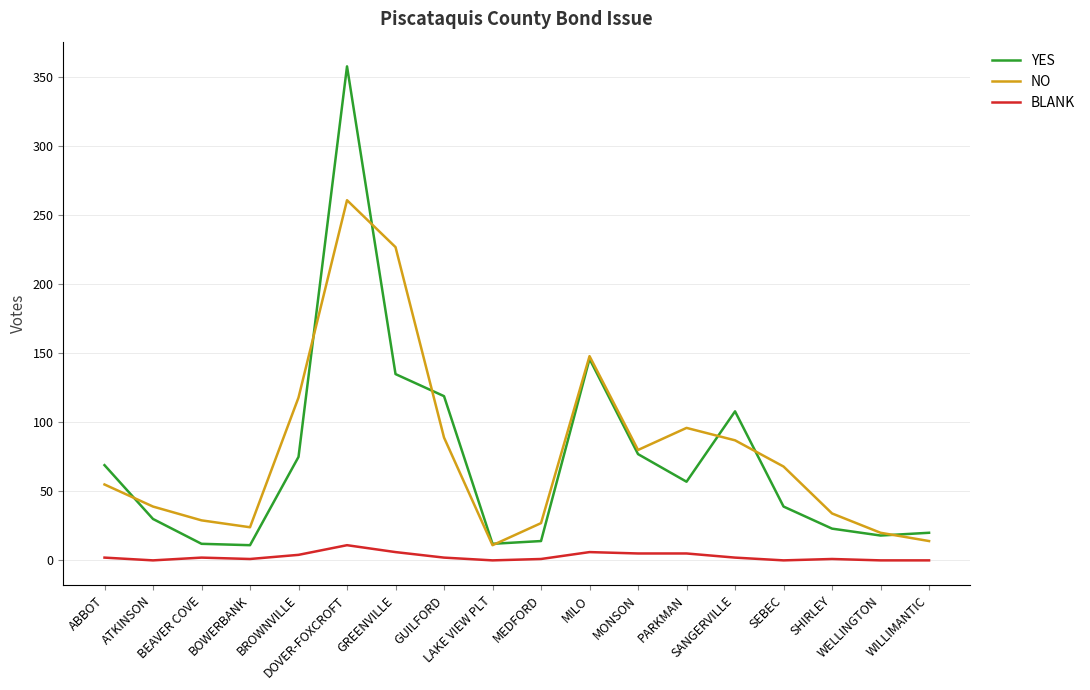

What is the average value of the BLANK series?

3